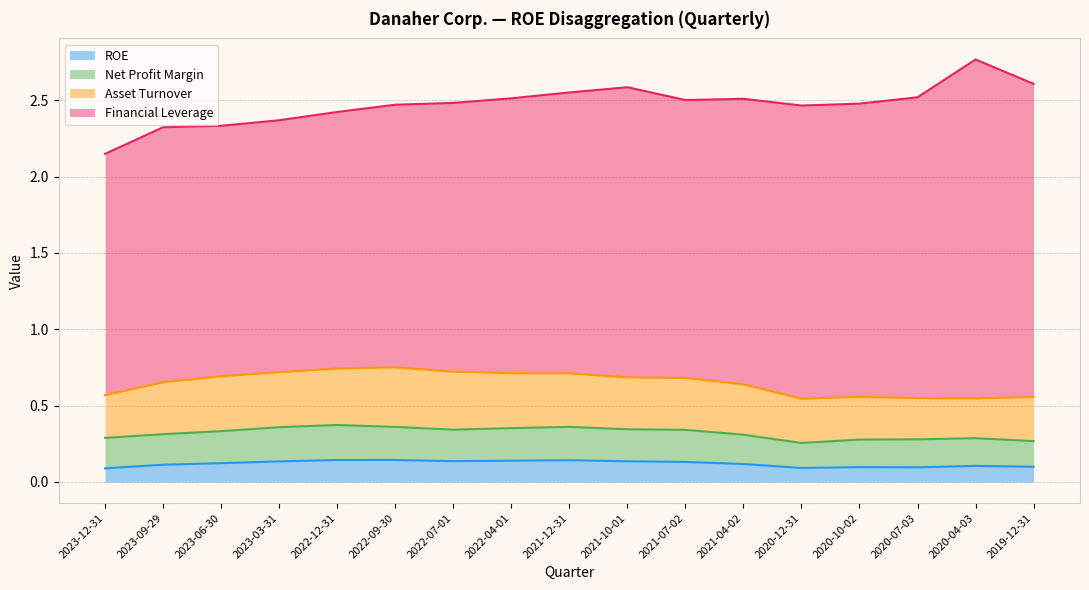

What position from the left is 2019-12-31?

17